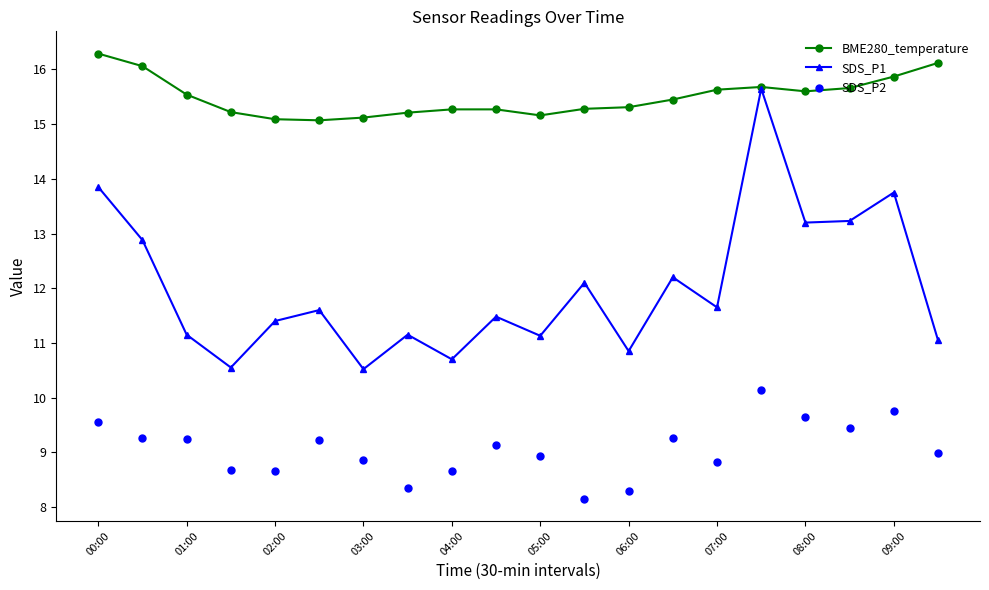

In SDS_P1, how many points are lower than both neighbors (excluding endpoints)?

7